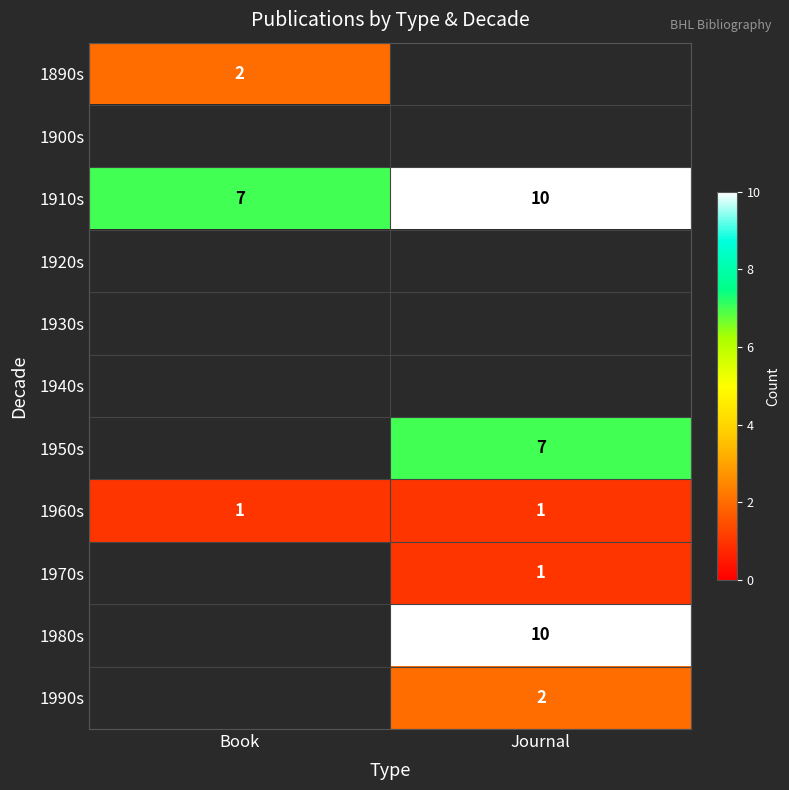

Between Journal and Book, which is larger?

Book